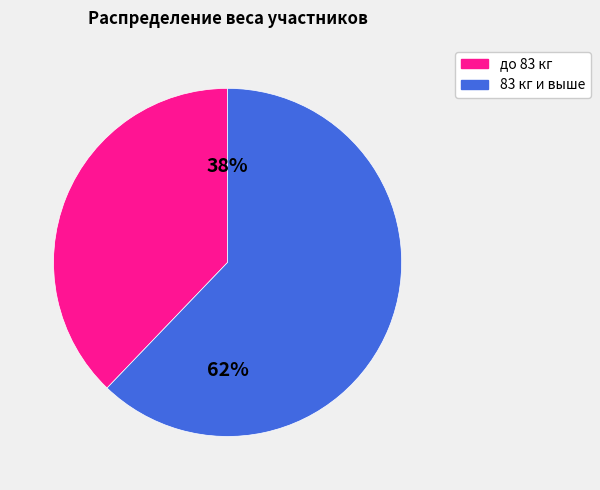

To the nearest percent, what is the difference between the largest and smallest slice percentages?

24%